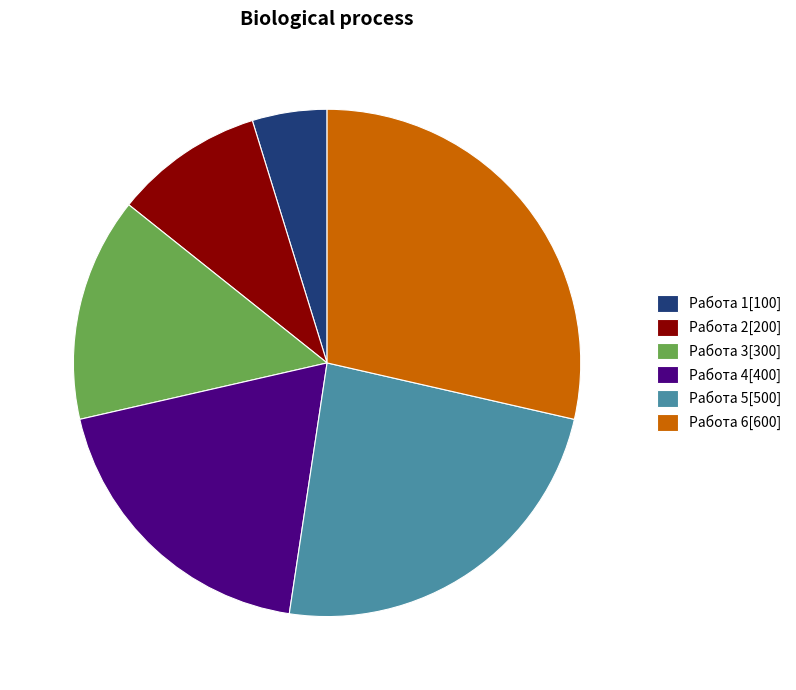

What is the ratio of the value at Работа 5 to the value at Работа 6?

0.8